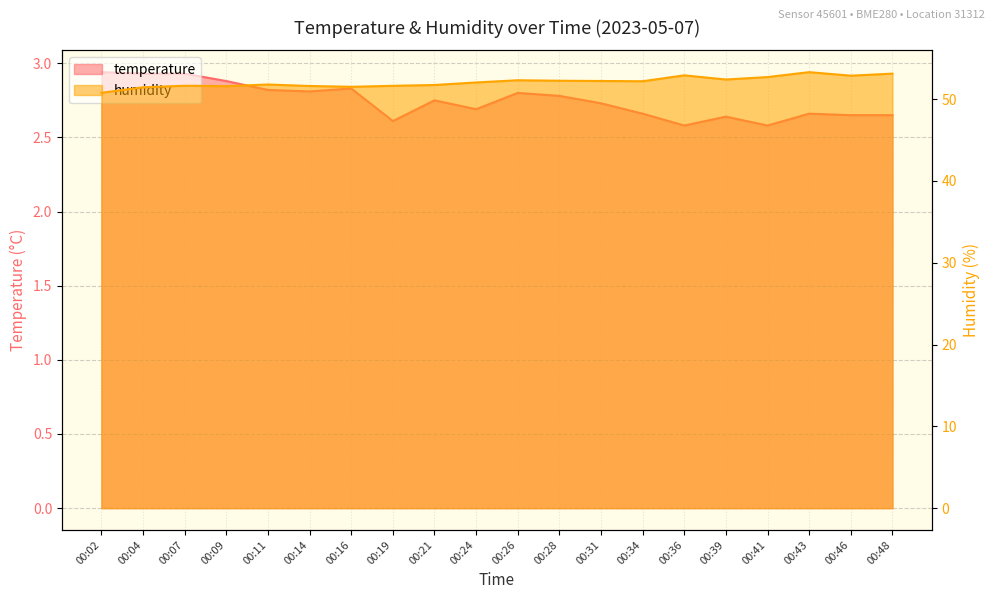

What is the maximum value for temperature?

2.9